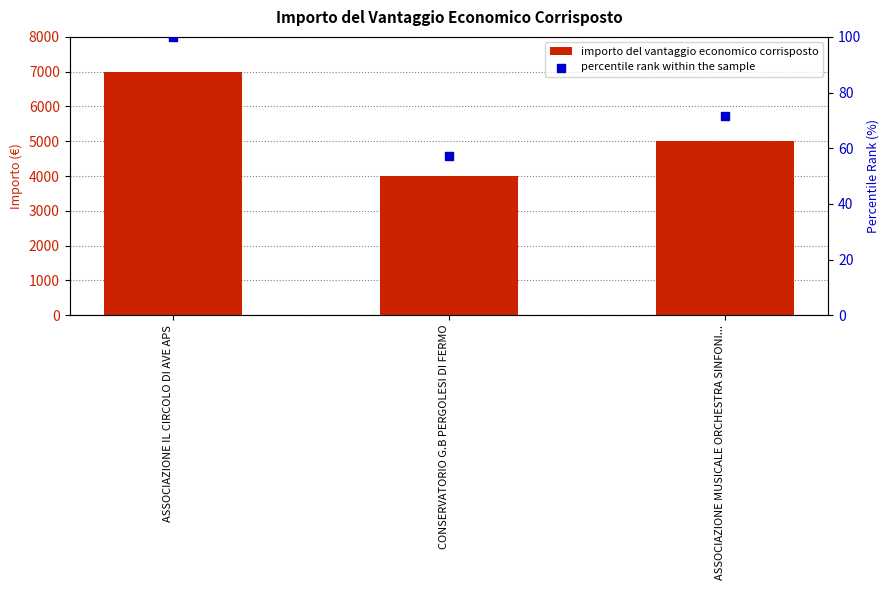

What are all the series names shown in the legend?

importo del vantaggio economico corrisposto, percentile rank within the sample